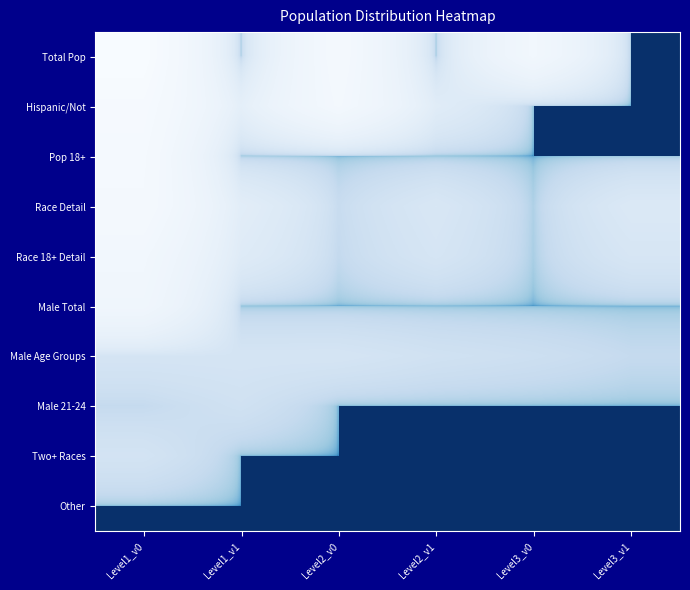

What is the total value across all series at Level2_v1?

66099790